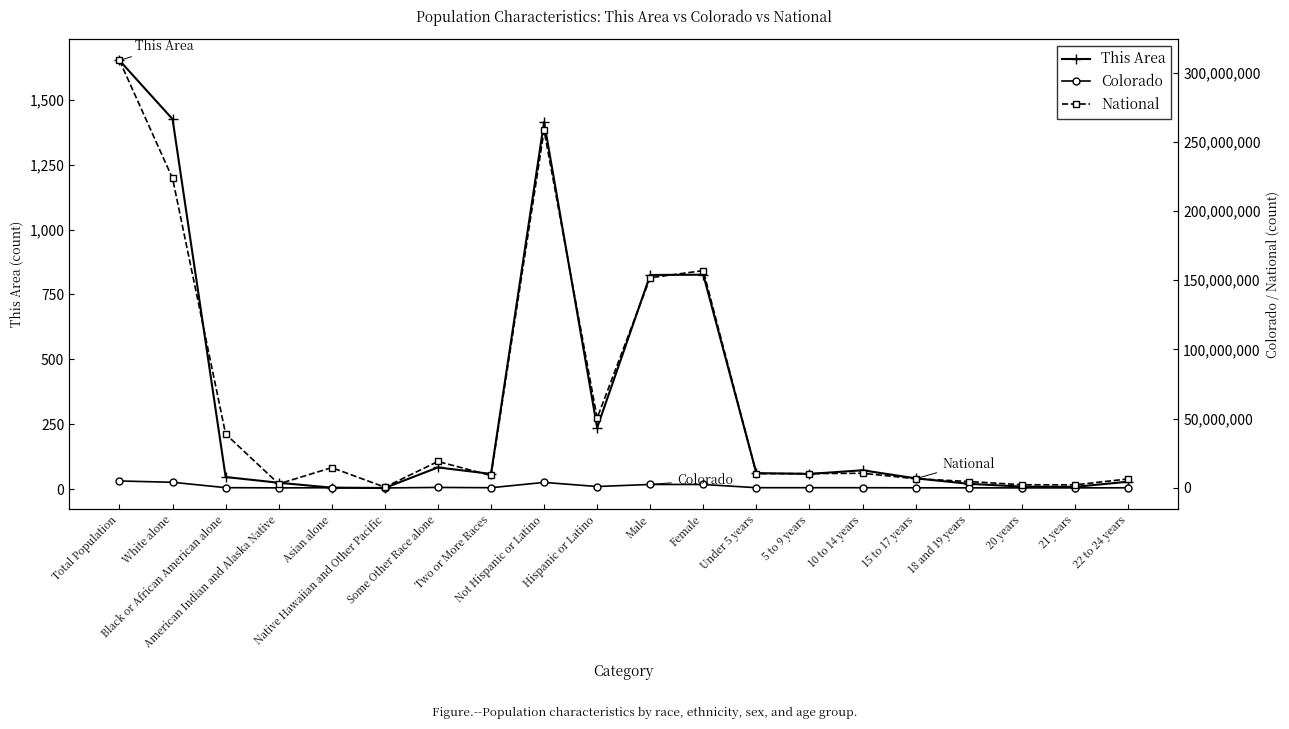

Which has a higher value, Black or African American alone or 20 years?

Black or African American alone